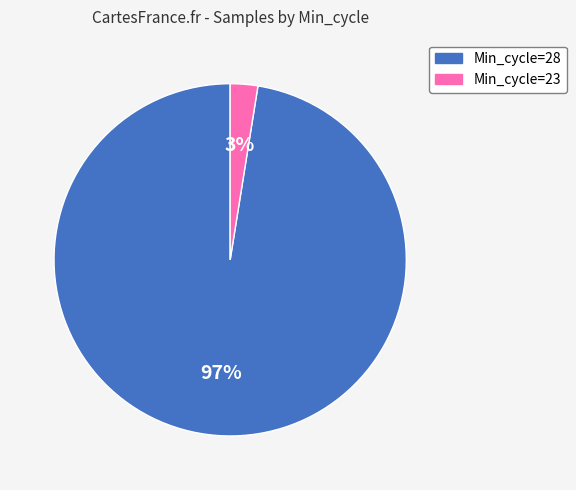

Is there a majority slice in this chart?

Yes